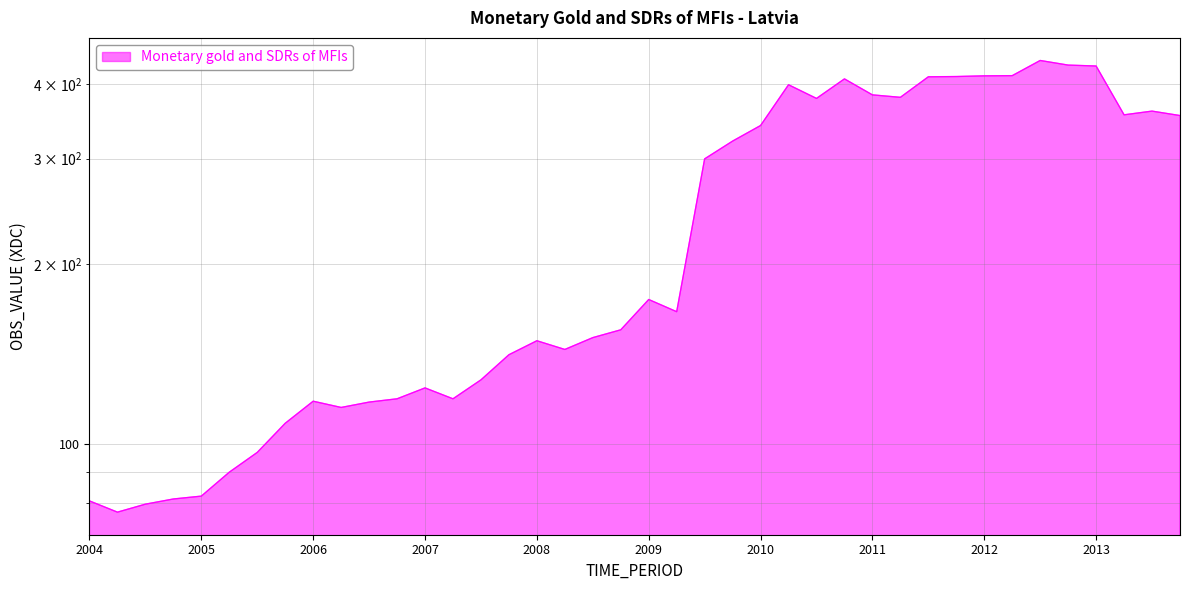

How many data points does each series have?

40